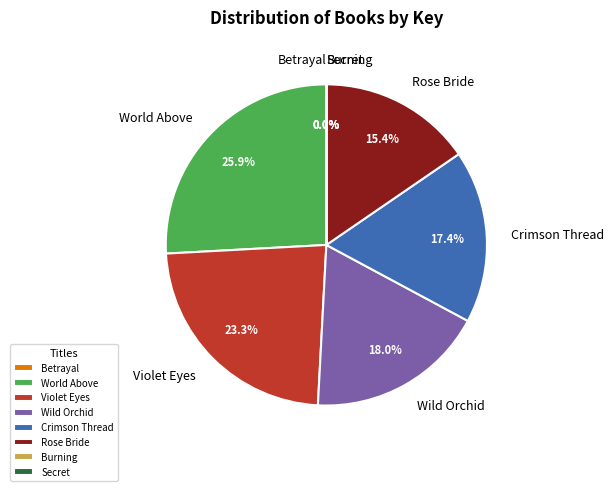

To the nearest percent, what is the difference between the World Above and Rose Bride slice percentages?

10%